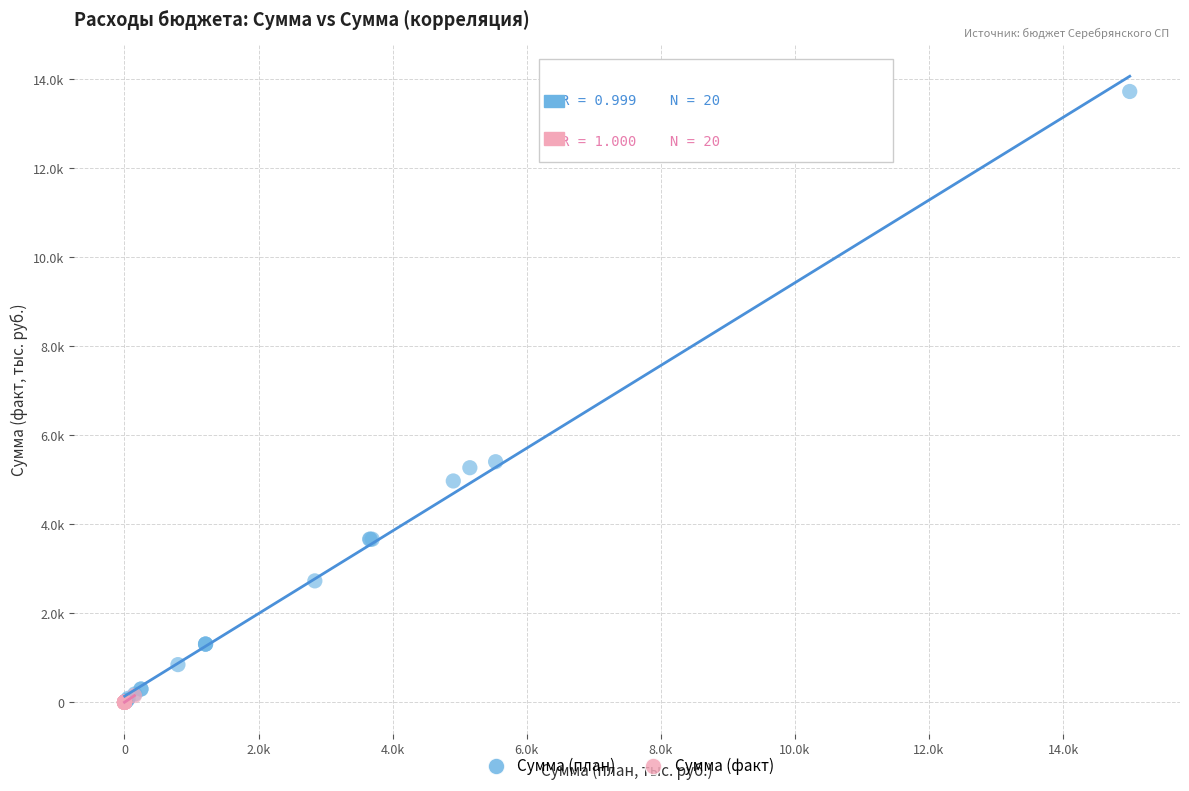

Which series has the largest Y range (max minus min)?

Сумма (план)